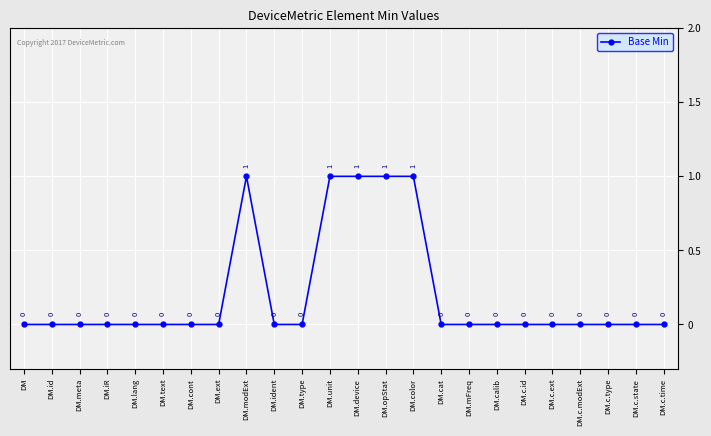

Does the chart display data point markers on the line(s)?

Yes